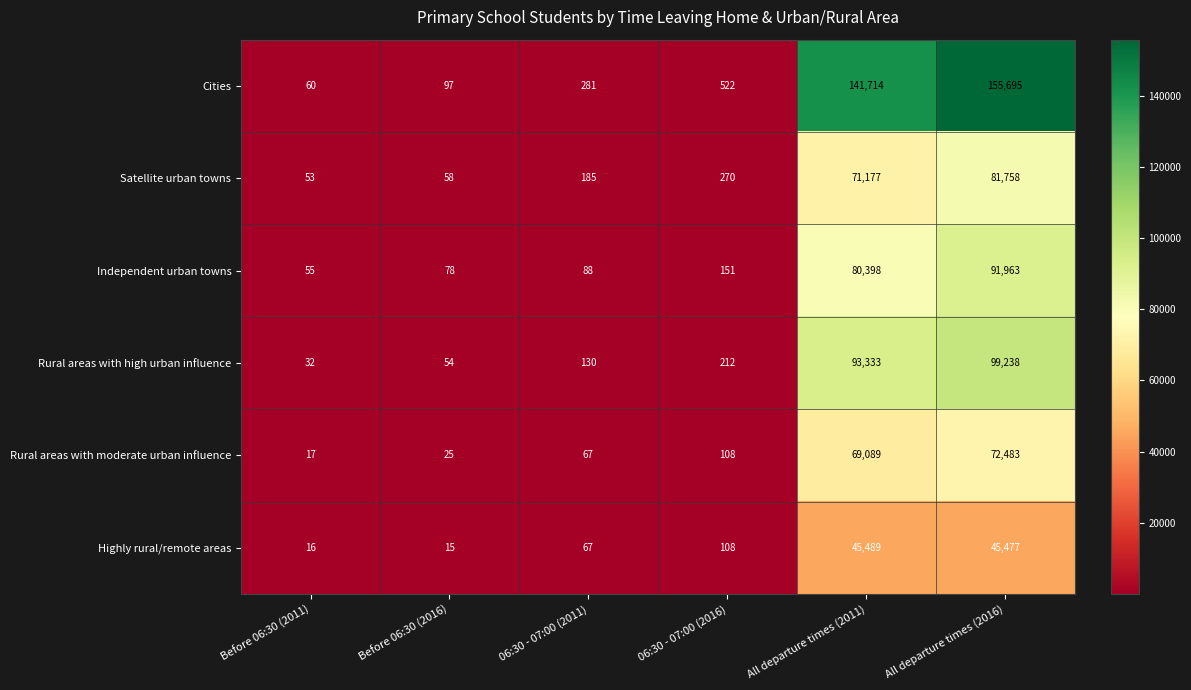

What is the approximate value of Rural areas with high urban influence at 06:30 - 07:00 (2011), to the nearest 50?

150